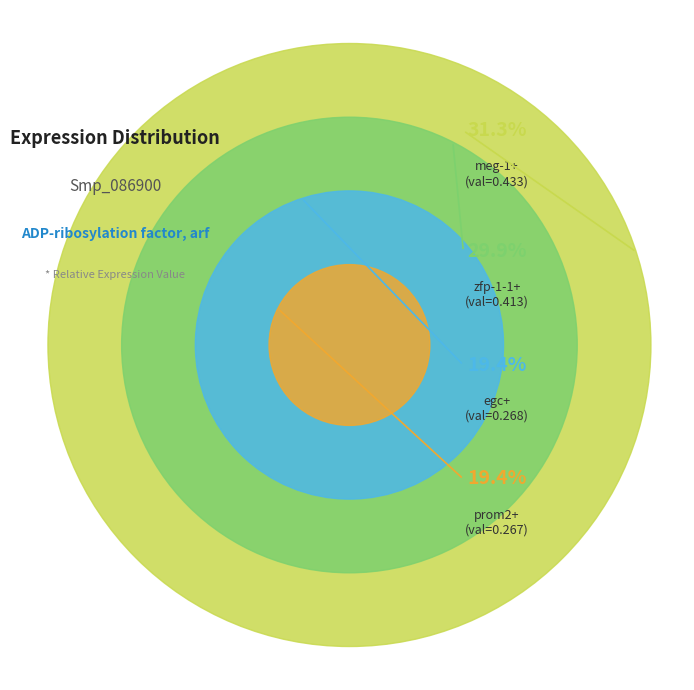

Rank the categories by value from lowest to highest.

prom2+, egc+, zfp-1-1+, meg-1+